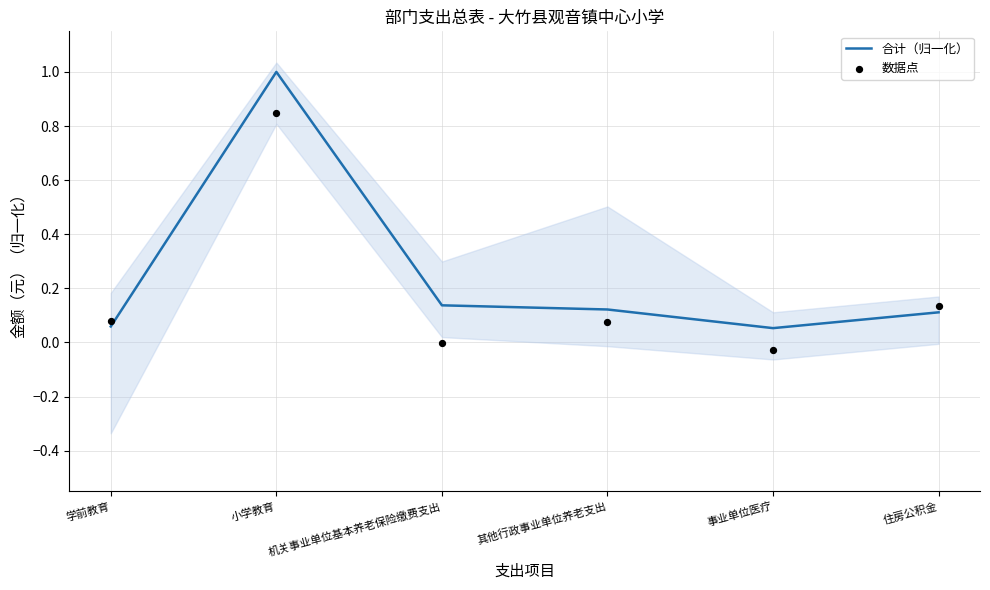

Which series has the widest spread of Y values?

合计（归一化）